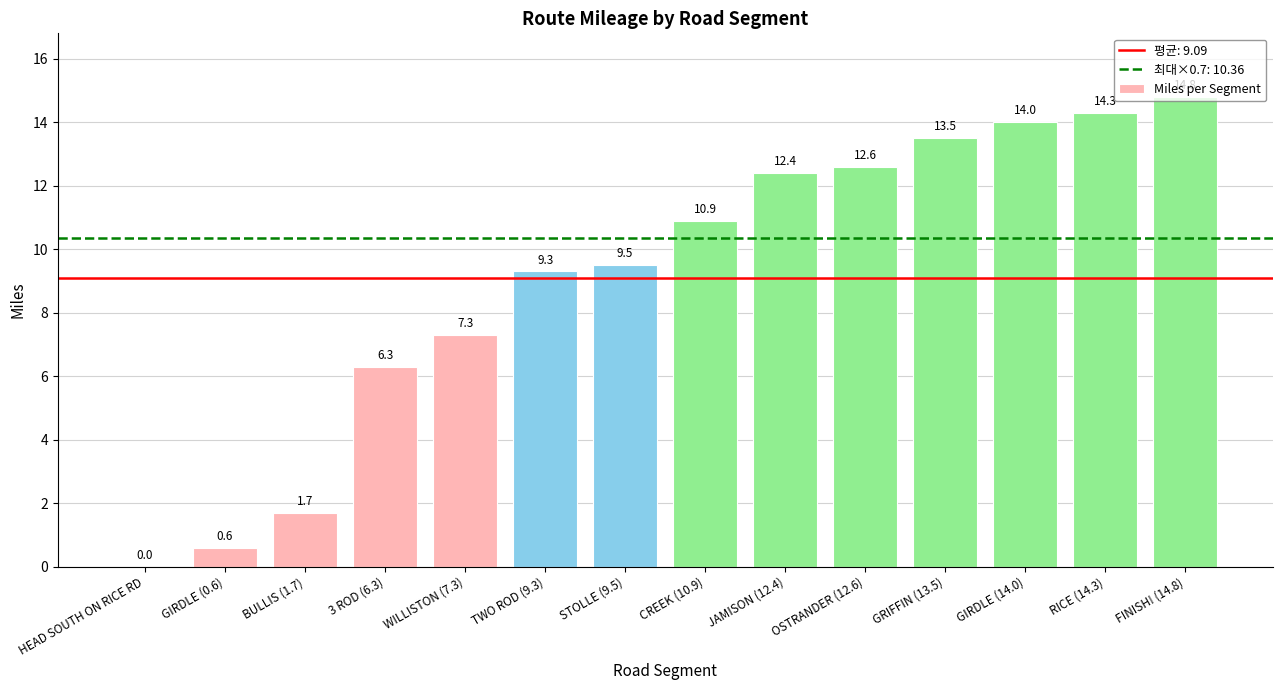

What is the ratio of the value at WILLISTON (7.3) to the value at JAMISON (12.4)?

0.6